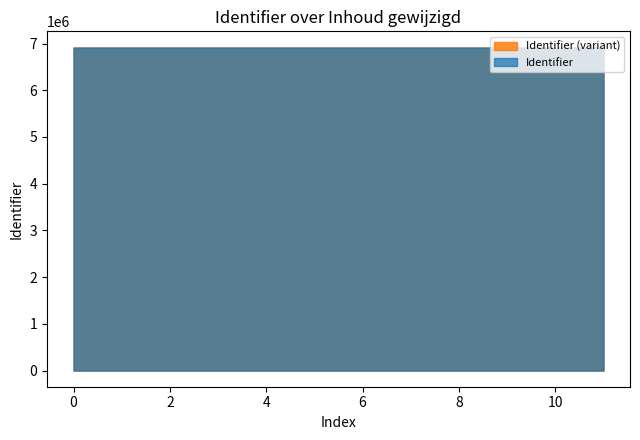

Which series has the widest spread of values?

Identifier (variant)